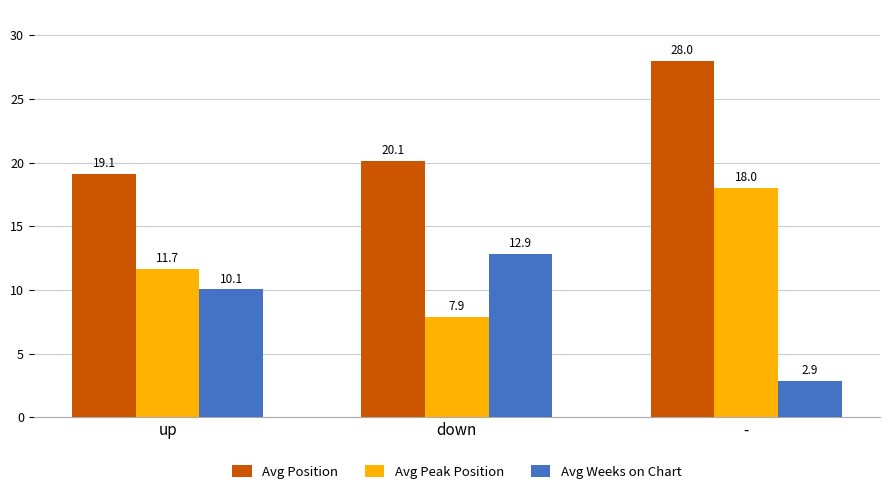

What is the sum of the Avg Position values at - and down?

48.1